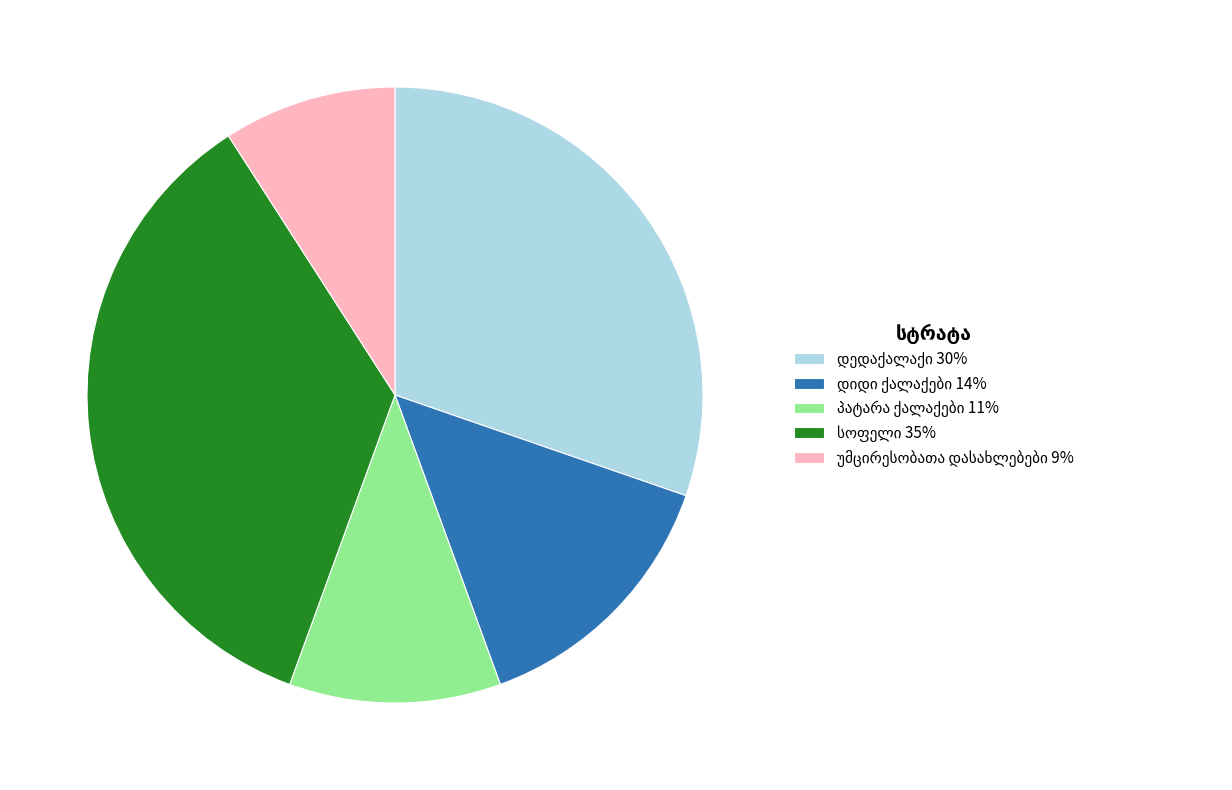

Does any single category account for the majority?

No